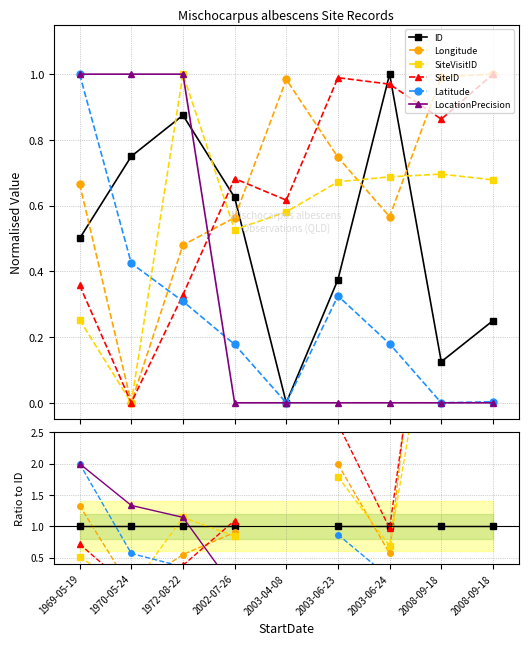

True or false: Latitude and Longitude intersect in this chart.

True